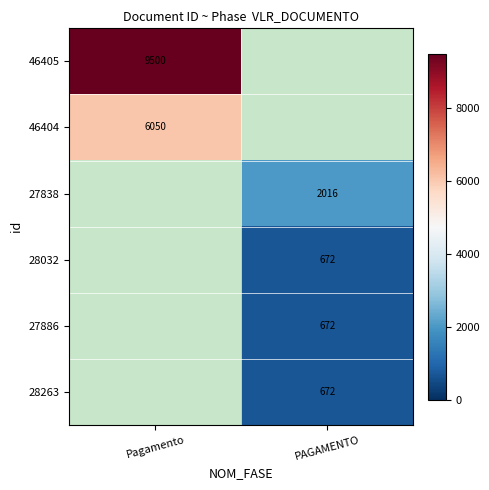

True or false: 28263 has a value of 449 at PAGAMENTO.

False